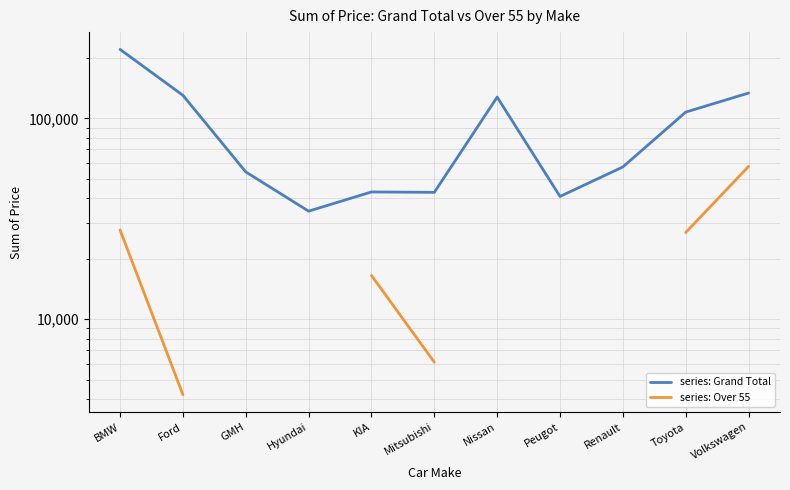

What is the maximum value for series: Over 55?

57622.0